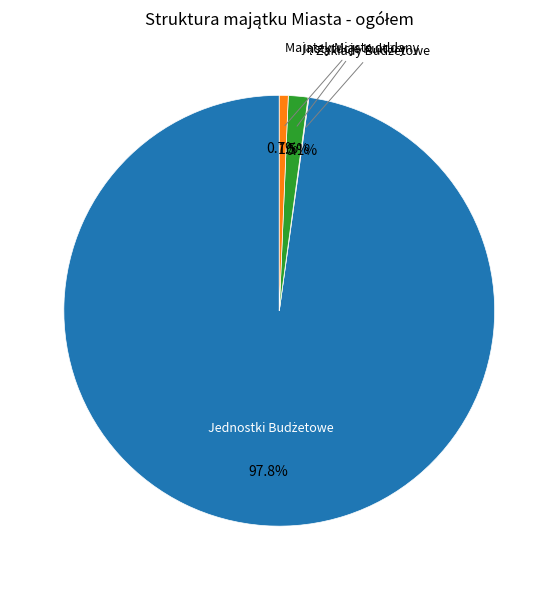

Is there any slice that represents more than half of the pie?

Yes